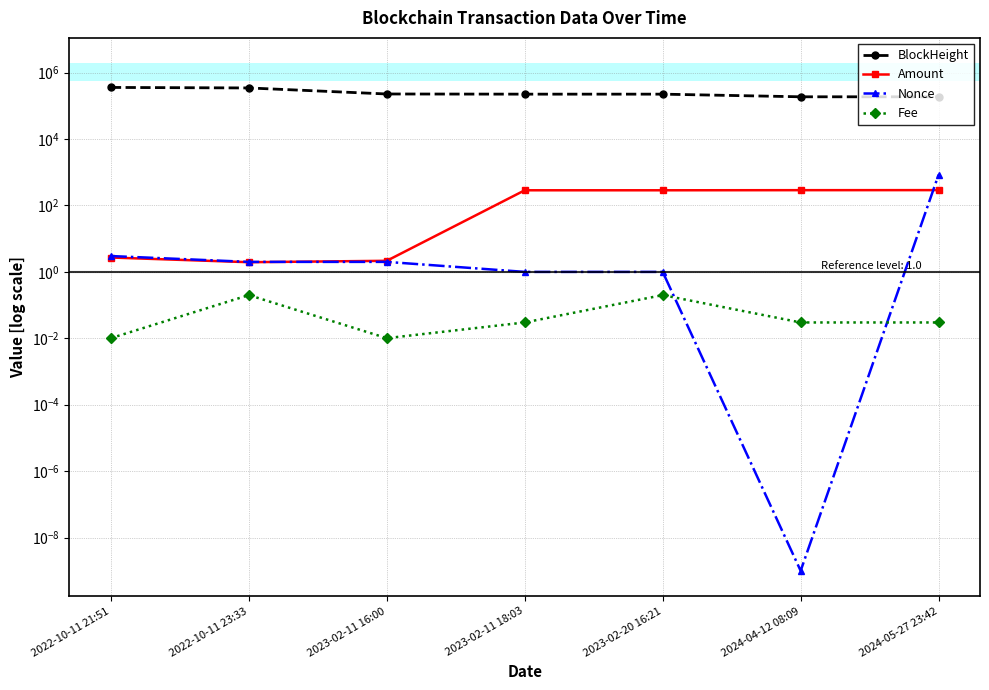

At 2023-02-20 16:21, list the series in order from smallest to largest.

Fee, Nonce, Amount, BlockHeight